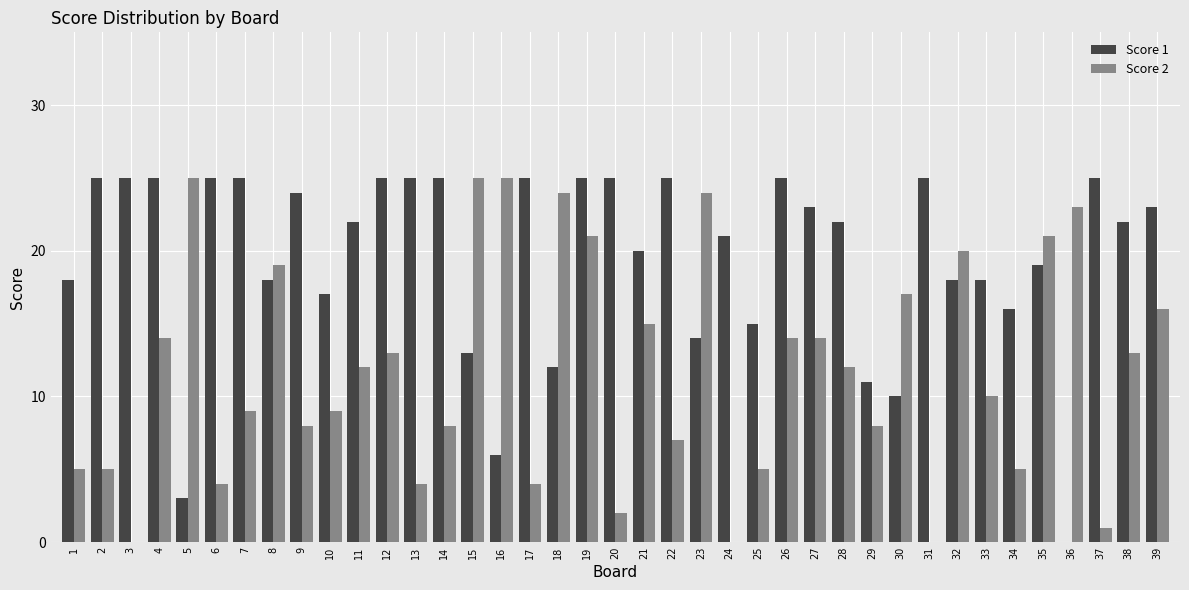

What is the maximum value shown in the chart?

25